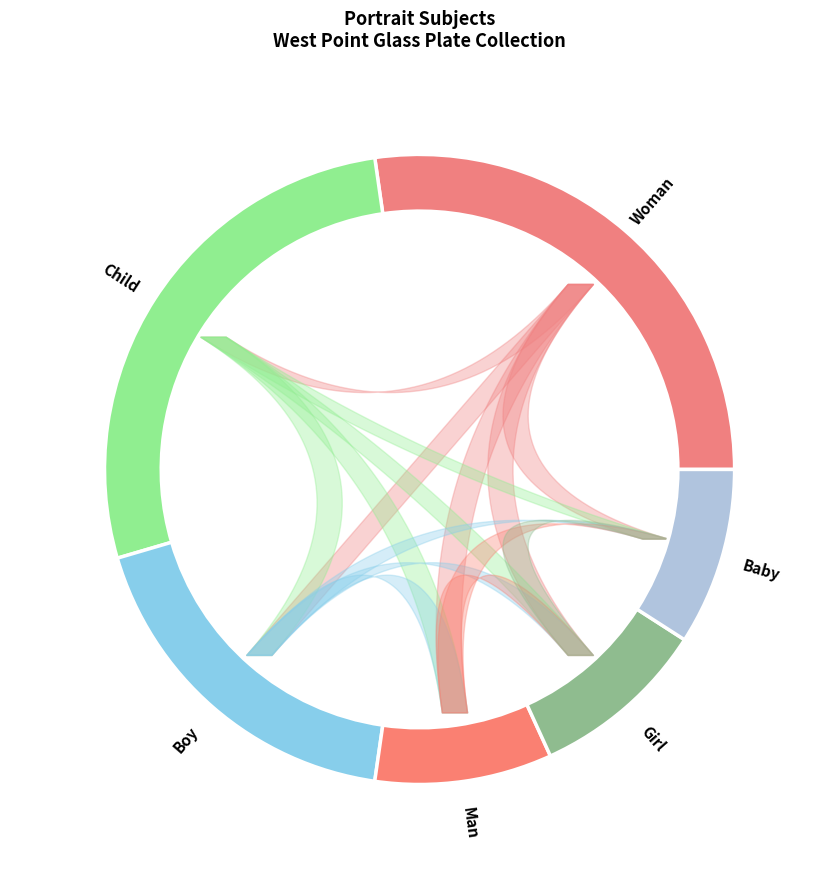

Is it true that Baby is 3% of the pie?

False